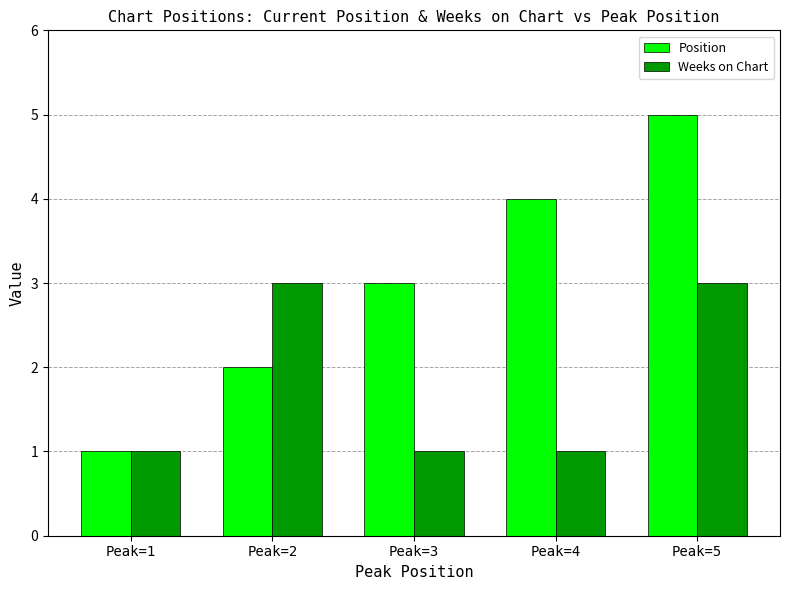

List the series in order of their peak value, lowest first.

Weeks on Chart, Position